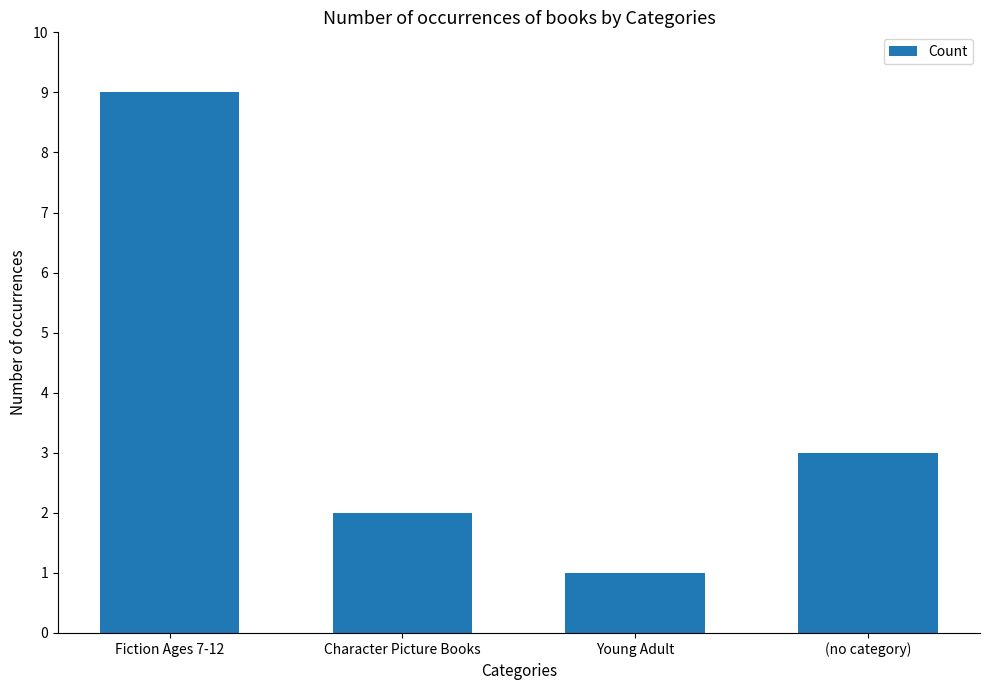

Which category has the highest value across all series?

Fiction Ages 7-12